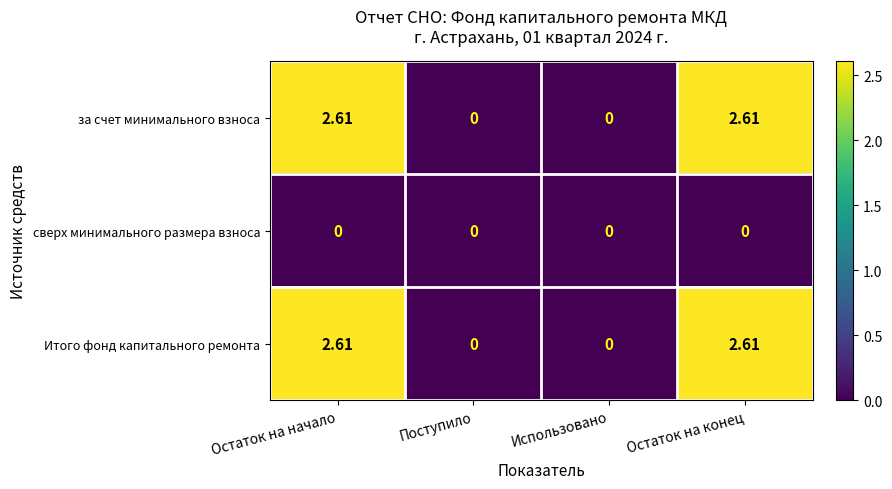

Where does the Итого фонд капитального ремонта series first go above 2?

Остаток на начало